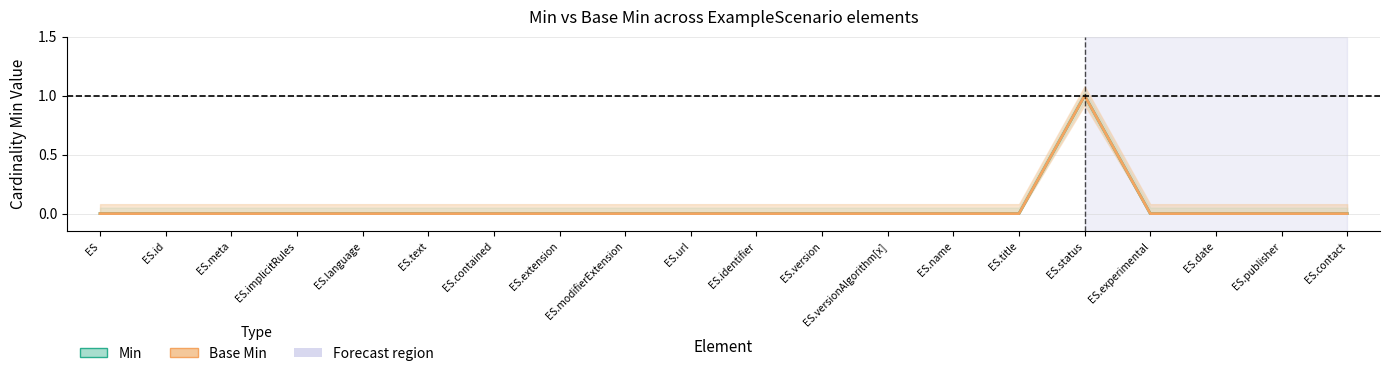

Rank the series by their maximum value, from lowest to highest.

Min, Base Min